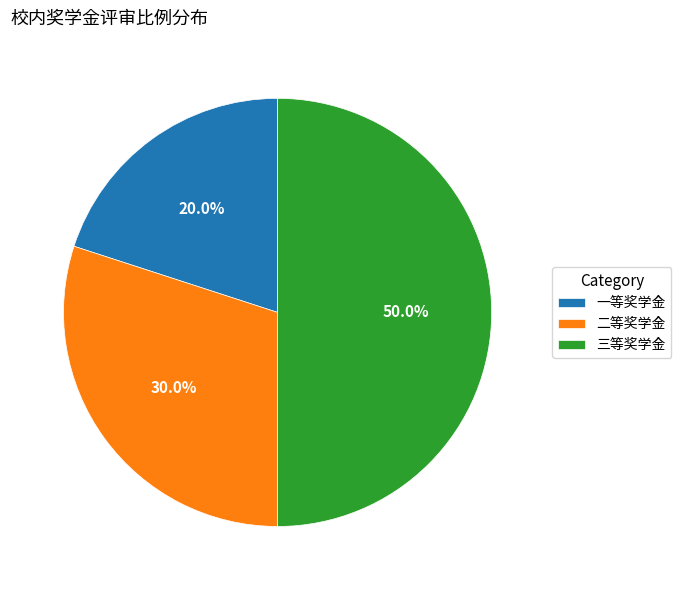

Does 一等奖学金 represent more than half of the total?

No